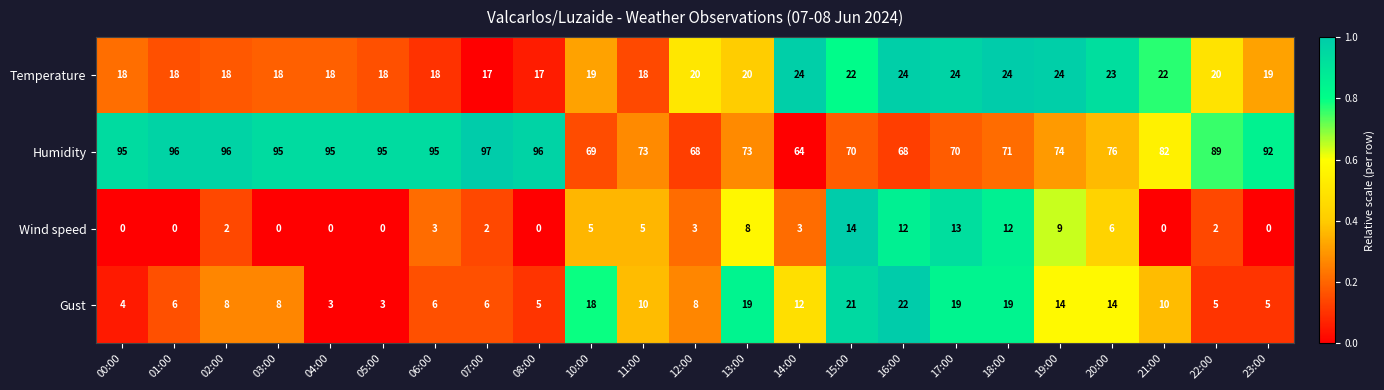

Which label corresponds to the largest value in the chart?

07:00